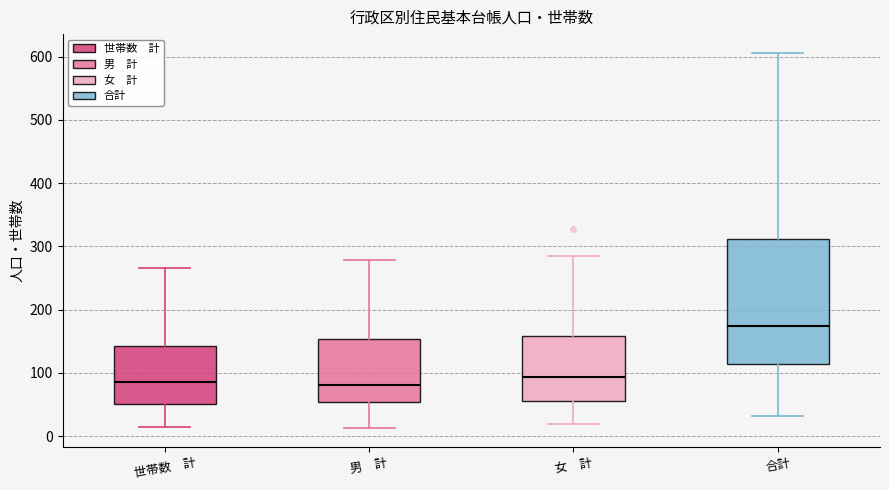

Where does the median line of the box for 男 計 sit on the y-axis? The values are not printed on the chart, so give them approximately, as read against the axis.

80